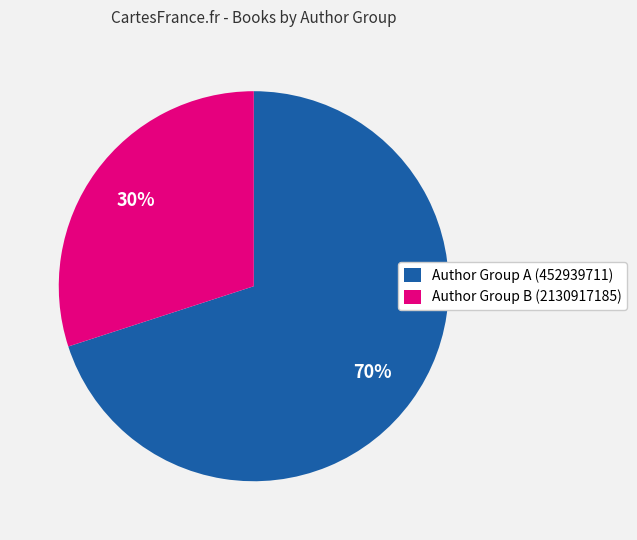

What percentage is the Author Group B (2130917185) slice, to the nearest percent?

30%